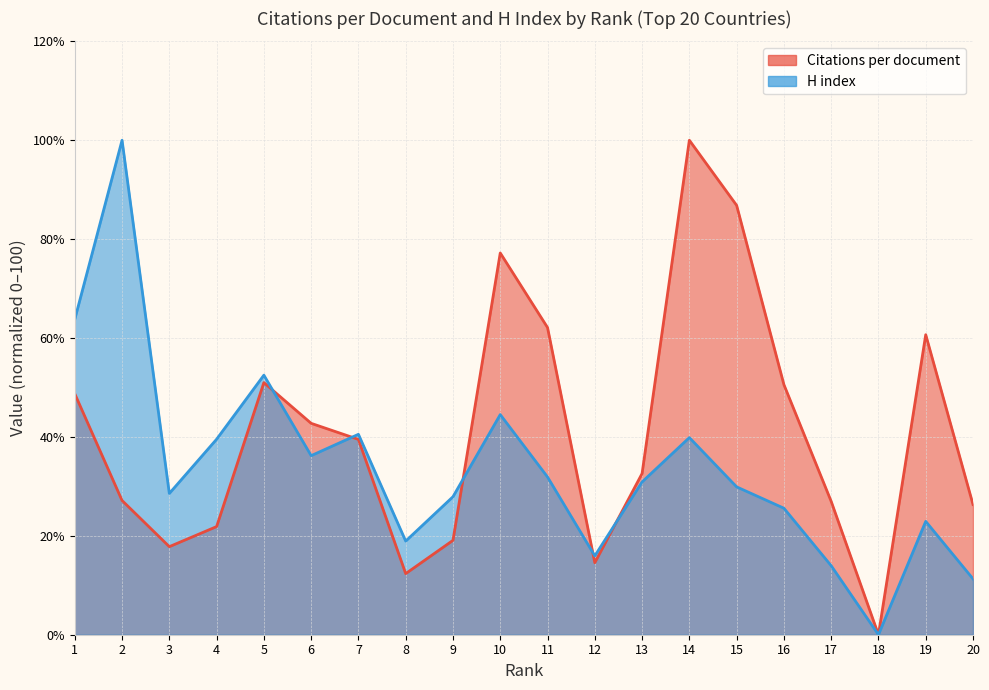

After their last crossing, which series has the higher values: H index or Citations per document?

Citations per document